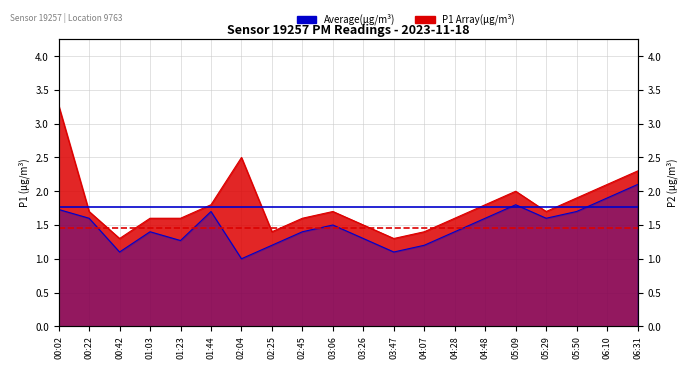

Reading left to right, extract all data points from this chart.

P1: 00:02=3.3	00:22=1.7	00:42=1.3	01:03=1.6	01:23=1.6	01:44=1.8	02:04=2.5	02:25=1.4	02:45=1.6	03:06=1.7	03:26=1.5	03:47=1.3	04:07=1.4	04:28=1.6	04:48=1.8	05:09=2.0	05:29=1.7	05:50=1.9	06:10=2.1	06:31=2.3
P2: 00:02=1.7	00:22=1.6	00:42=1.1	01:03=1.4	01:23=1.3	01:44=1.7	02:04=1.0	02:25=1.2	02:45=1.4	03:06=1.5	03:26=1.3	03:47=1.1	04:07=1.2	04:28=1.4	04:48=1.6	05:09=1.8	05:29=1.6	05:50=1.7	06:10=1.9	06:31=2.1